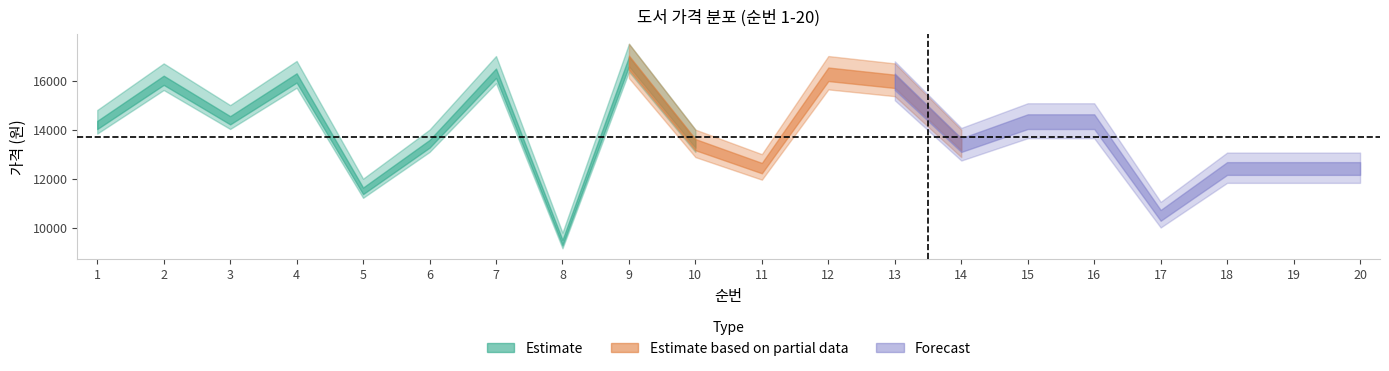

The value of 정가 at 17 is 4663. True or false?

False